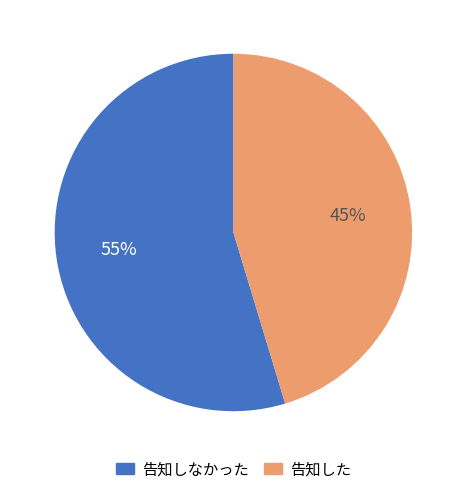

To the nearest percent, what is the average slice percentage?

50%